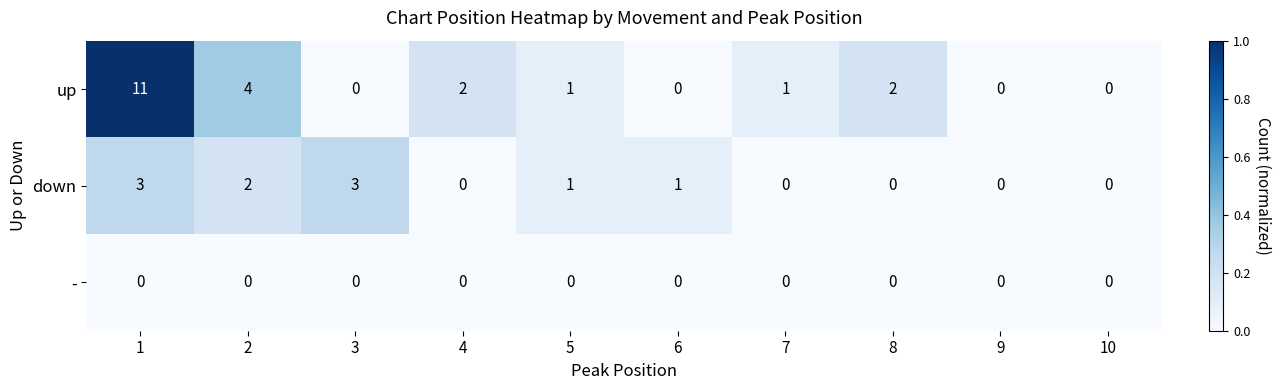

Which series changed the most between 7 and 8?

up